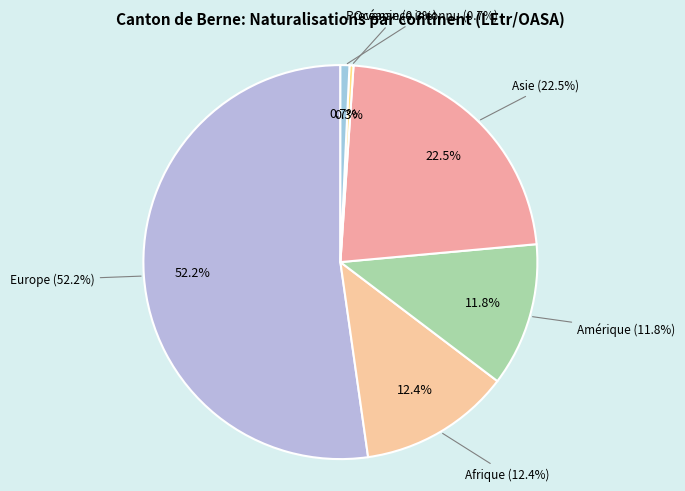

Which slice represents more than half of the pie?

Europe